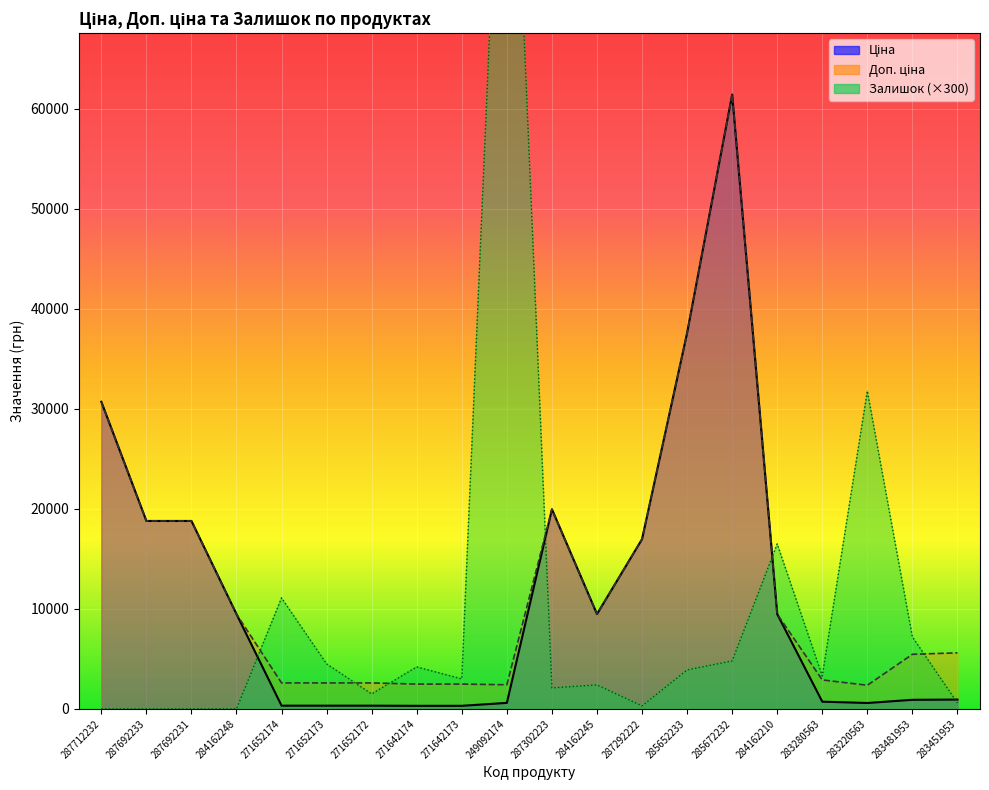

Which series has the largest total across all categories?

Доп. ціна